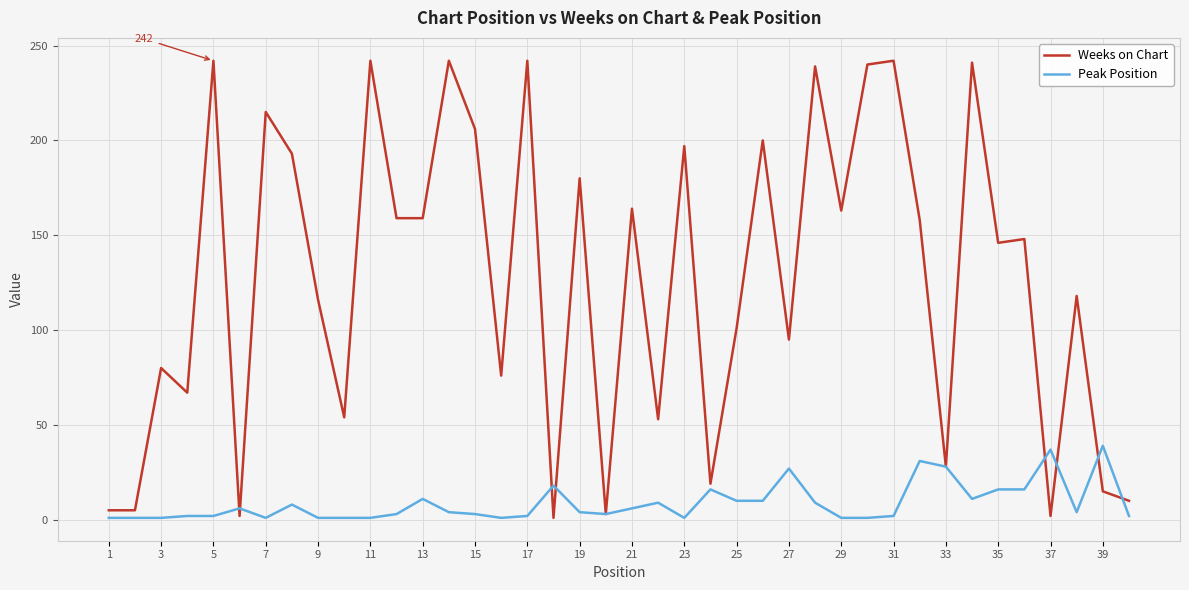

Rank the series by their average value, from lowest to highest.

Peak Position, Weeks on Chart